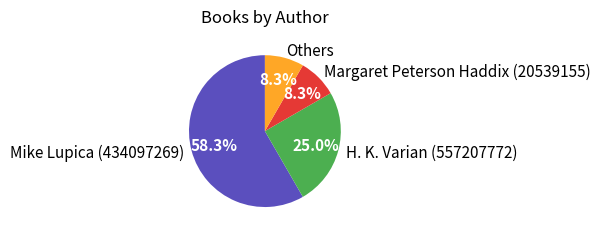

Which has a higher value, H. K. Varian (557207772) or Margaret Peterson Haddix (20539155)?

H. K. Varian (557207772)